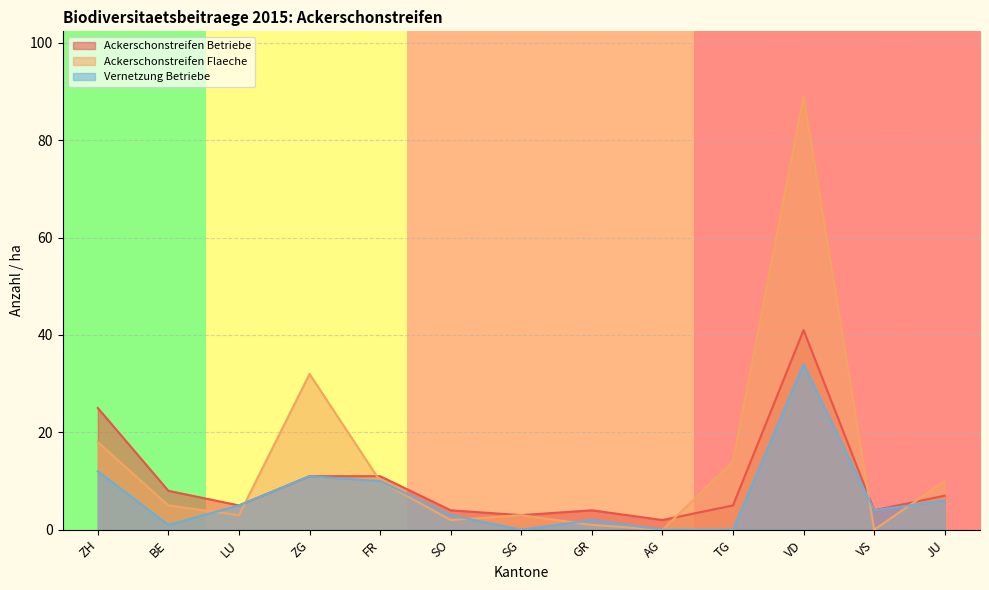

What is the label of the 13th point from the left?

JU